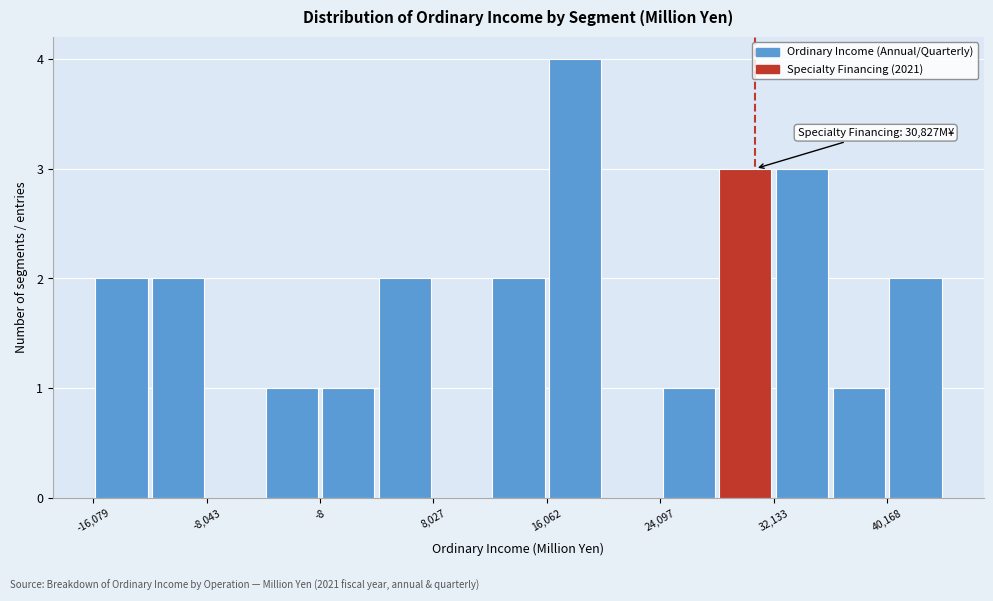

Which range on the x-axis has the tallest bar?

16000 to 20000